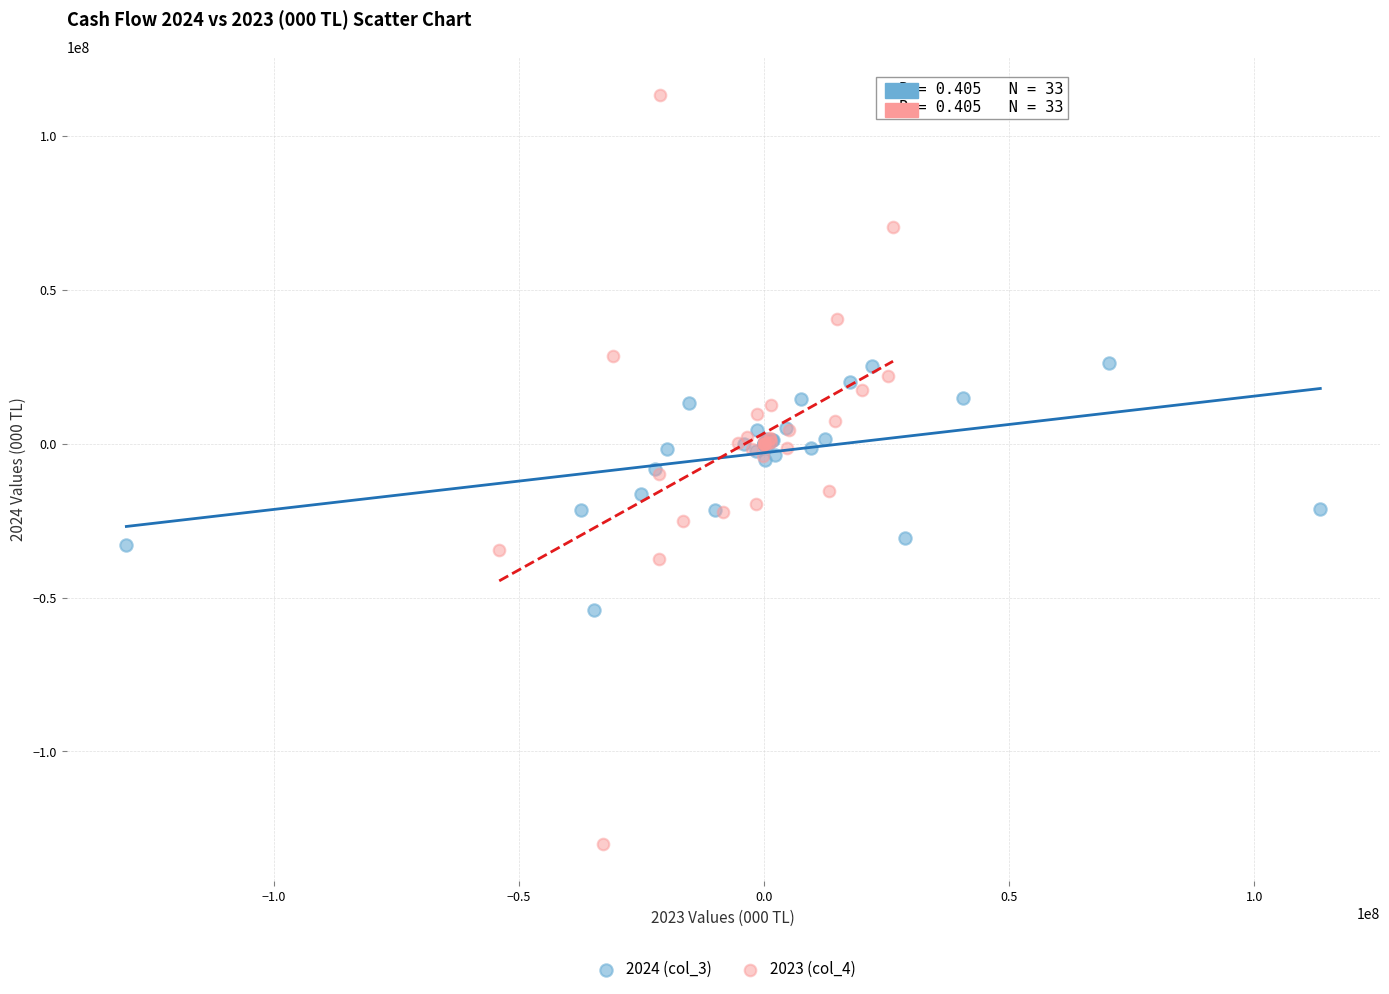

Which series has the largest Y range (max minus min)?

2023 (col_4)